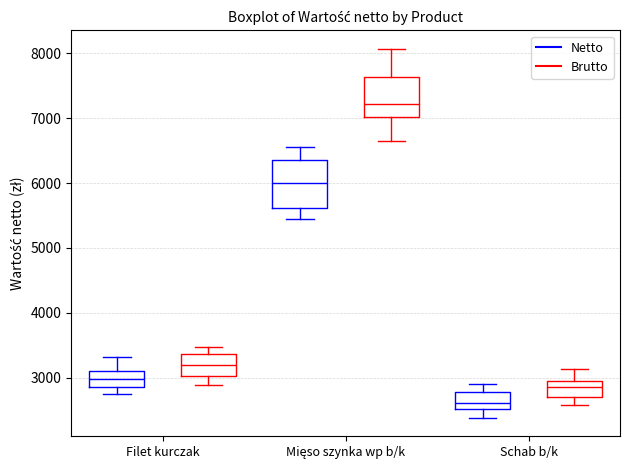

Which box's median line is the lowest?

Schab b/k (Netto)